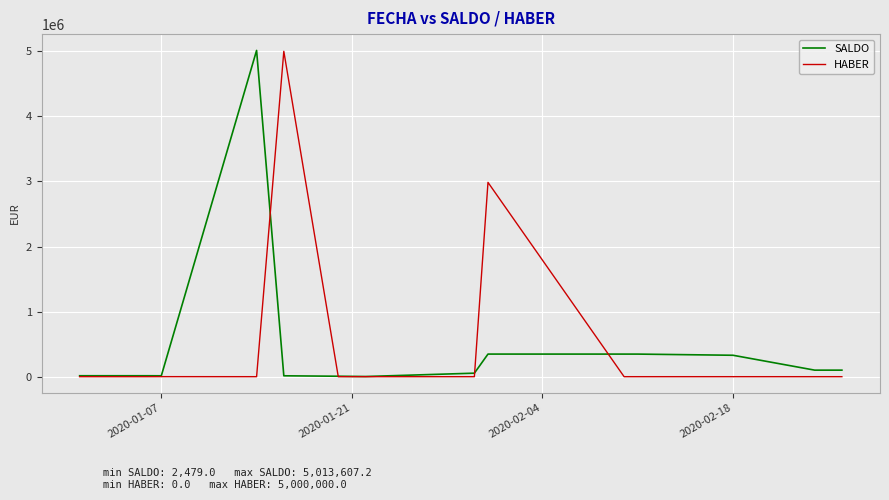

What is the maximum value for SALDO?

5013607.2